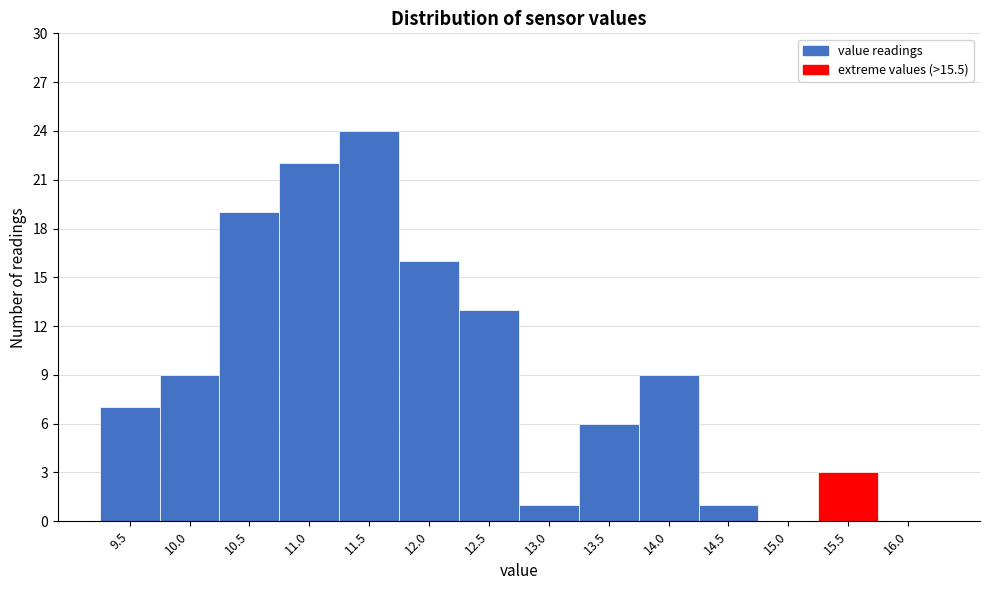

Reading left to right, what are all the values shown in this chart?

9.5=7	10.0=9	10.5=19	11.0=22	11.5=24	12.0=16	12.5=13	13.0=1	13.5=6	14.0=9	14.5=1	15.0=0	15.5=3	16.0=0